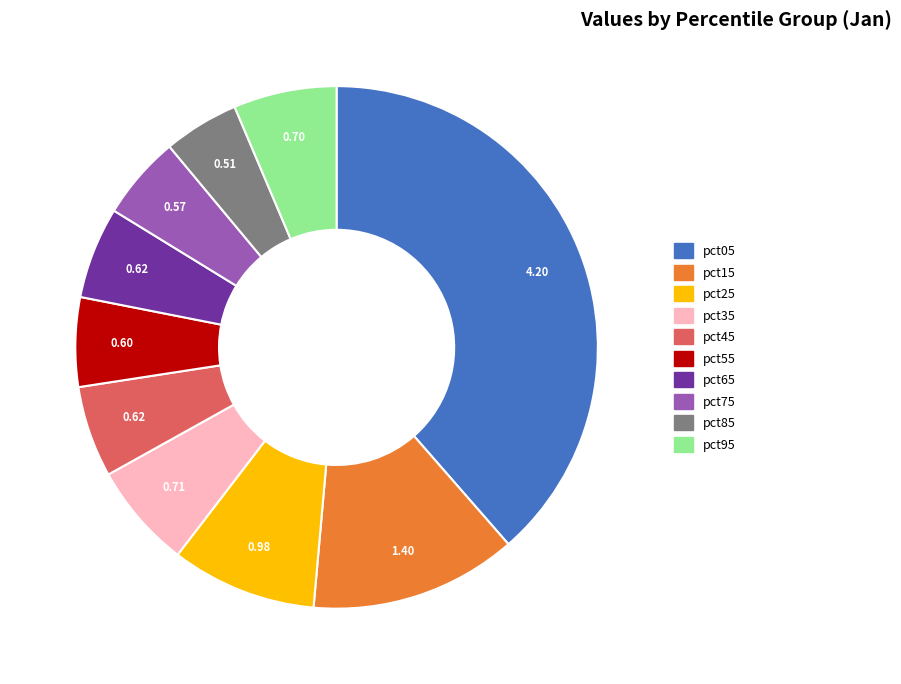

Which has a higher value, pct35 or pct45?

pct35